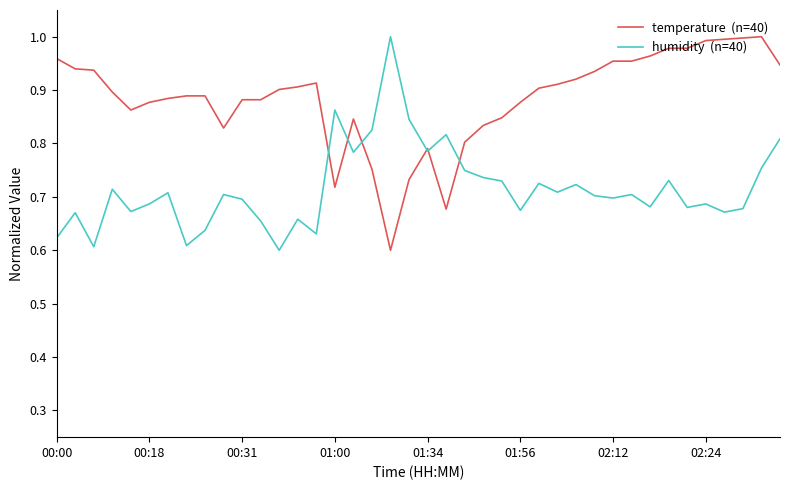

Reading left to right, list all the values displayed in this chart.

temperature  (n=40): 1.0	0.9	0.9	0.9	0.9	0.9	0.9	0.9	0.9	0.8	0.9	0.9	0.9	0.9	0.9	0.7	0.8	0.8	0.6	0.7	0.8	0.7	0.8	0.8	0.8	0.9	0.9	0.9	0.9	0.9	1.0	1.0	1.0	1.0	1.0	1.0	1.0	1.0	1.0	0.9
humidity  (n=40): 0.6	0.7	0.6	0.7	0.7	0.7	0.7	0.6	0.6	0.7	0.7	0.7	0.6	0.7	0.6	0.9	0.8	0.8	1.0	0.8	0.8	0.8	0.7	0.7	0.7	0.7	0.7	0.7	0.7	0.7	0.7	0.7	0.7	0.7	0.7	0.7	0.7	0.7	0.8	0.8